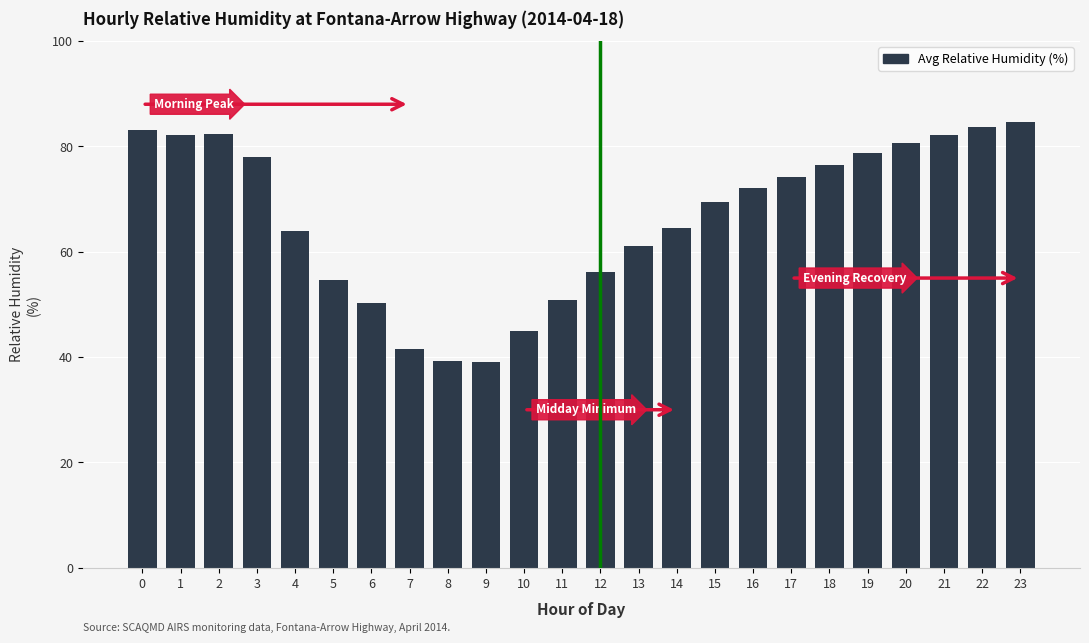

What is the maximum value shown in the chart?

84.7